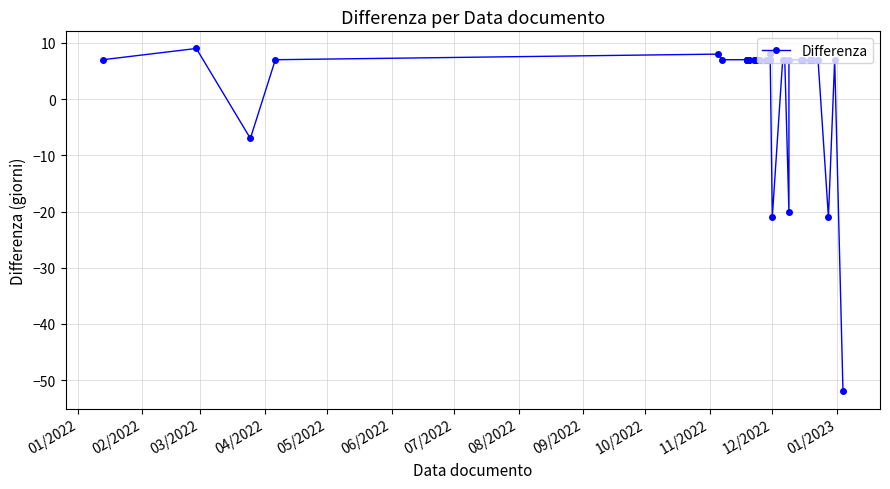

Reading left to right, list all the values displayed in this chart.

7	9	-7	7	8	7	7	7	7	7	7	7	7	7	7	7	7	7	7	8	7	7	7	7	-21	7	7	-20	7	7	7	7	7	7	7	7	7	-21	7	-52